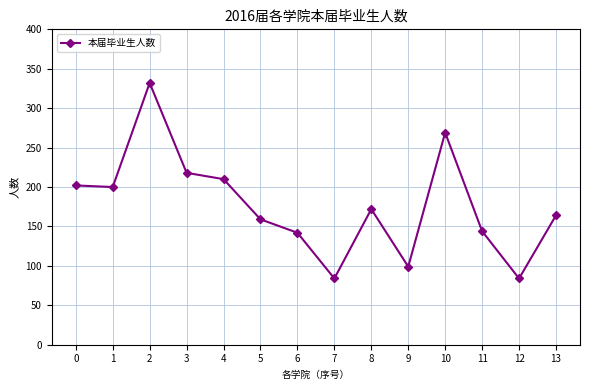

Reading left to right, transcribe all the data shown in this chart.

0=202	1=200	2=332	3=218	4=210	5=159	6=142	7=84	8=172	9=99	10=269	11=144	12=84	13=164